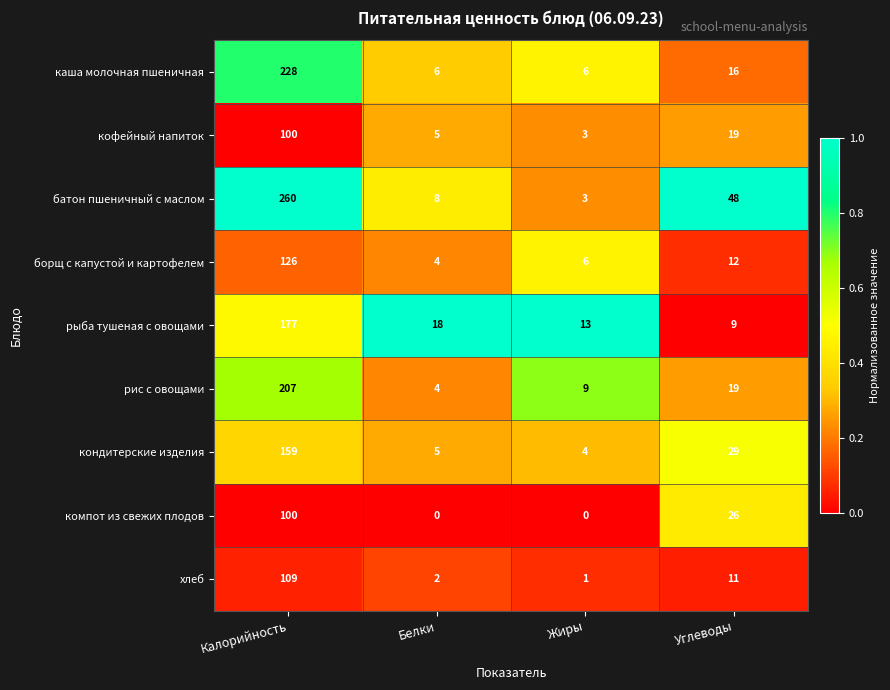

Which category has the highest value across all series?

Калорийность